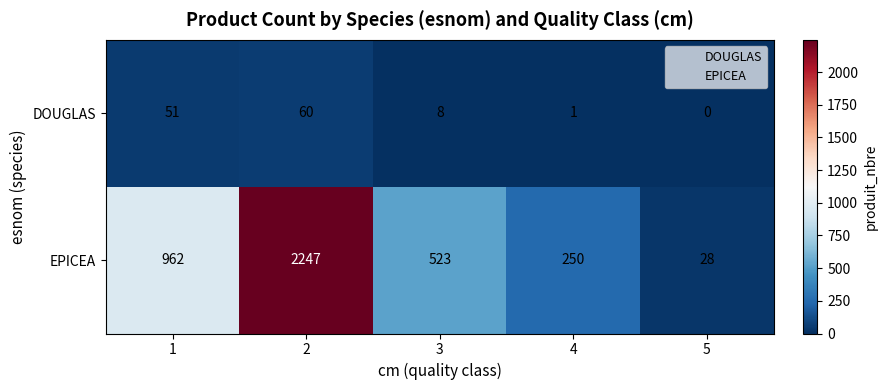

List the series in order of their overall mean, highest first.

EPICEA, DOUGLAS